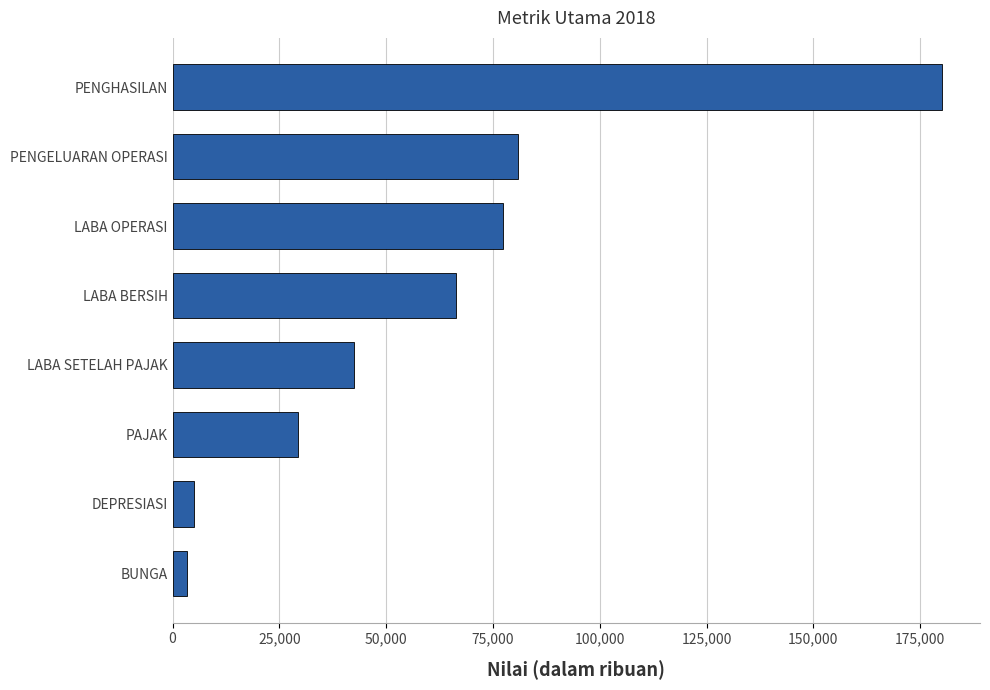

The chart shows a value of 312744.7 at PENGHASILAN. True or false?

False